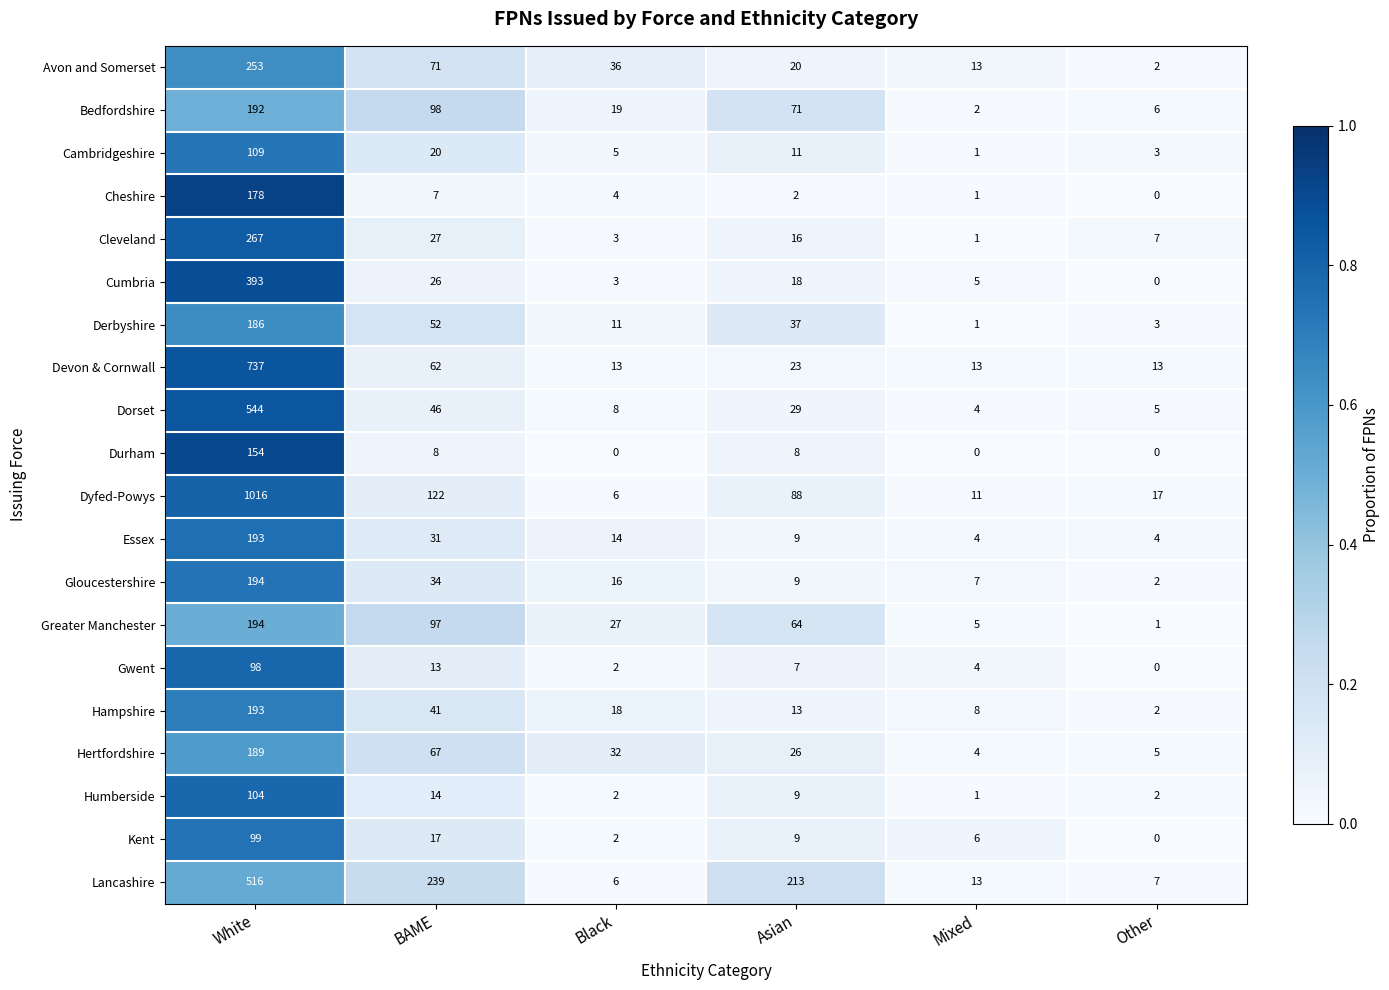

At which category is the sum across all series the highest?

White